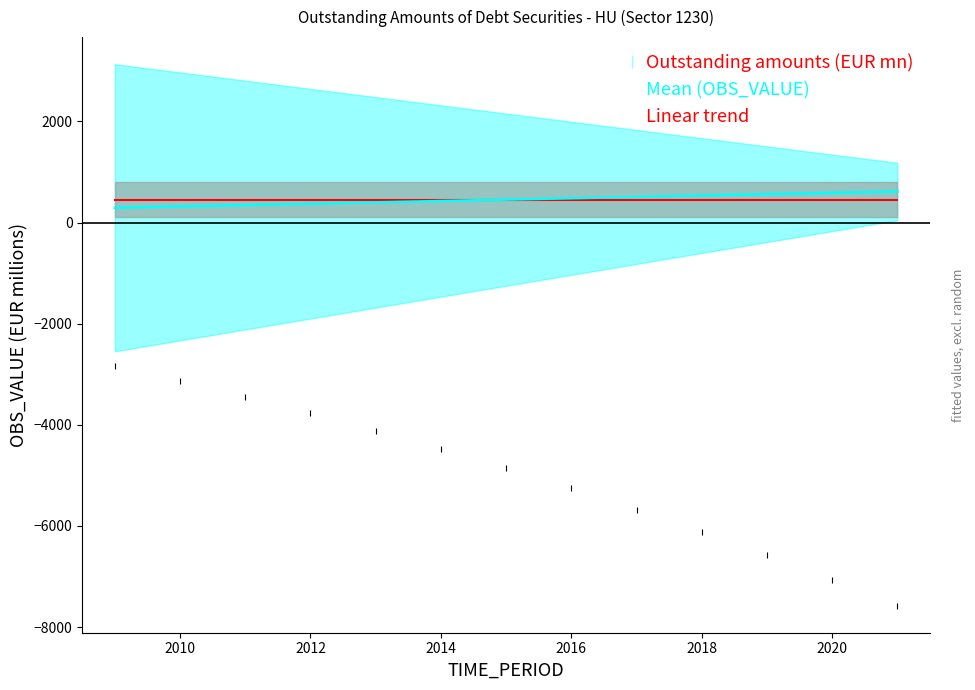

What is the maximum value for Linear trend?

613.9